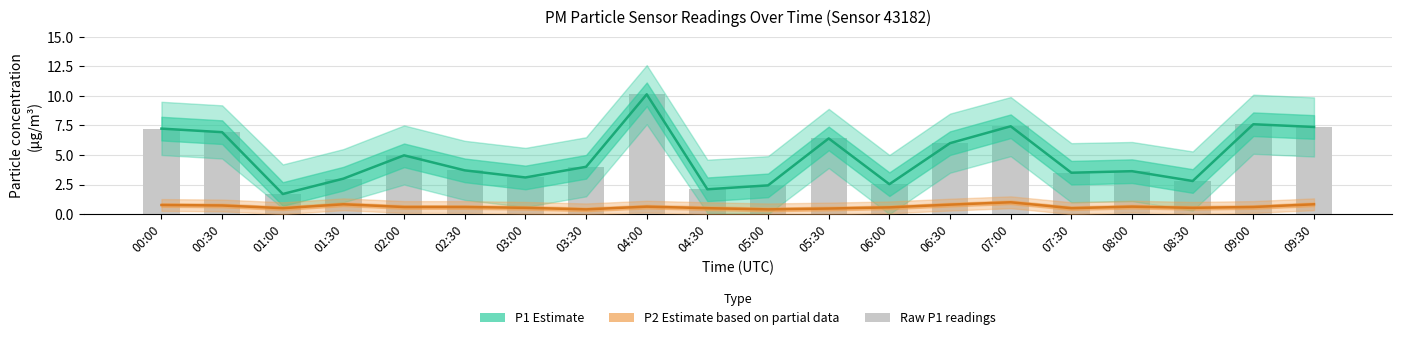

What is the maximum value shown in the chart?

10.1